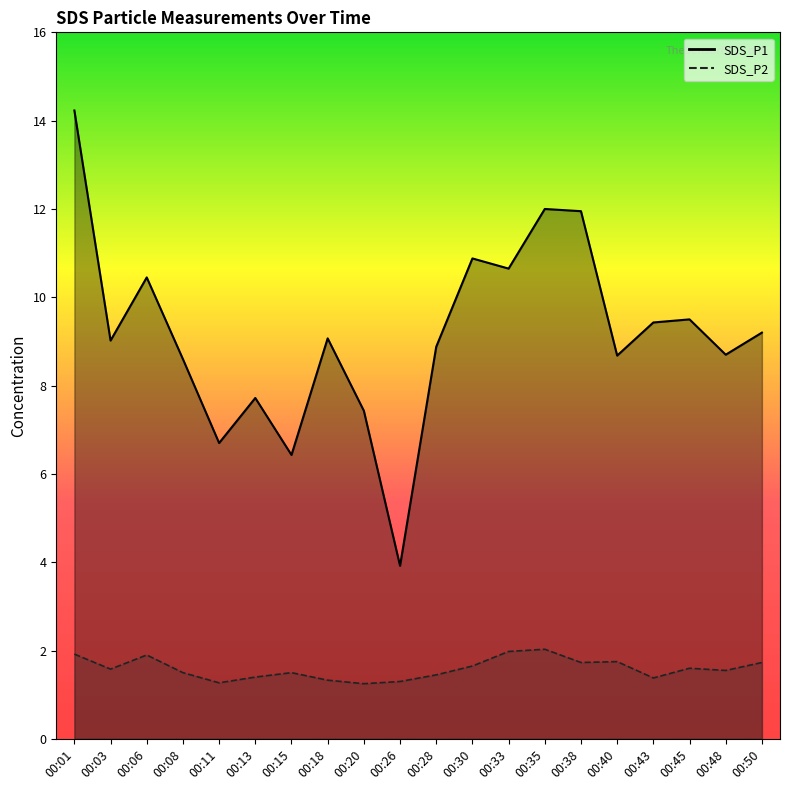

Read the SDS_P1 value at 00:35.

12.0